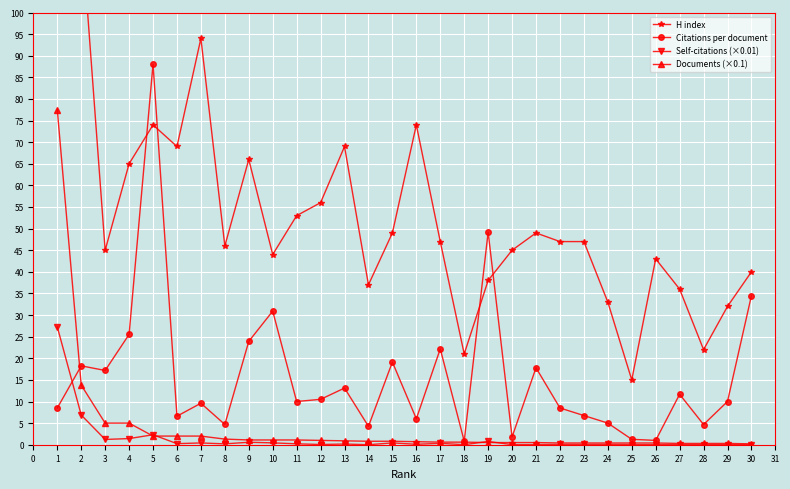

The Citations per document series shows 34.5 at 30. True or false?

True